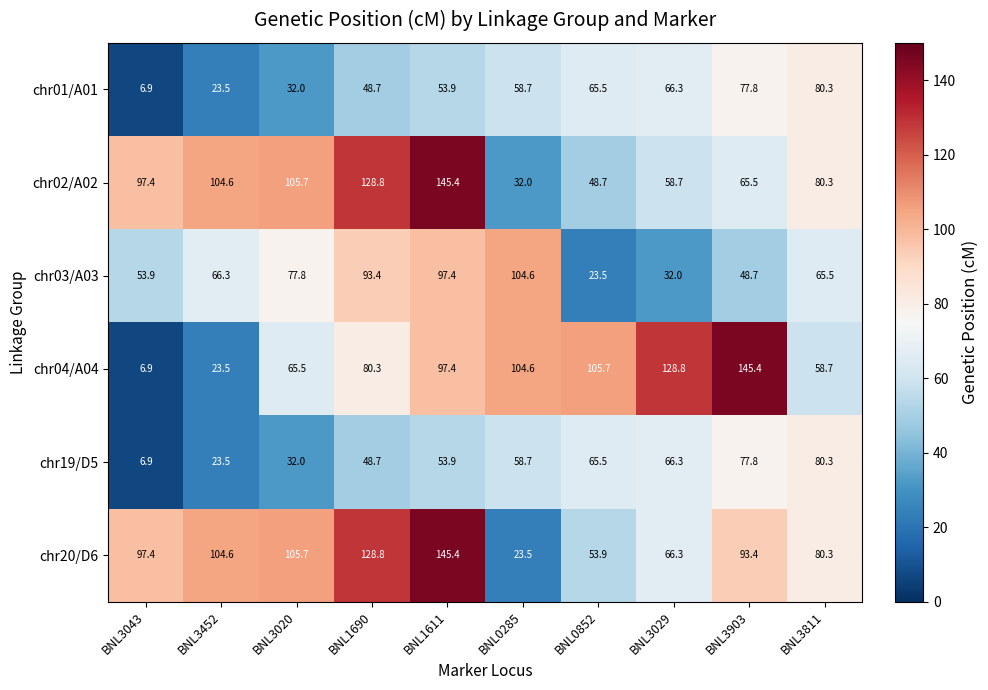

What is the difference between the second highest and second lowest values in the chr20/D6 series?

74.9